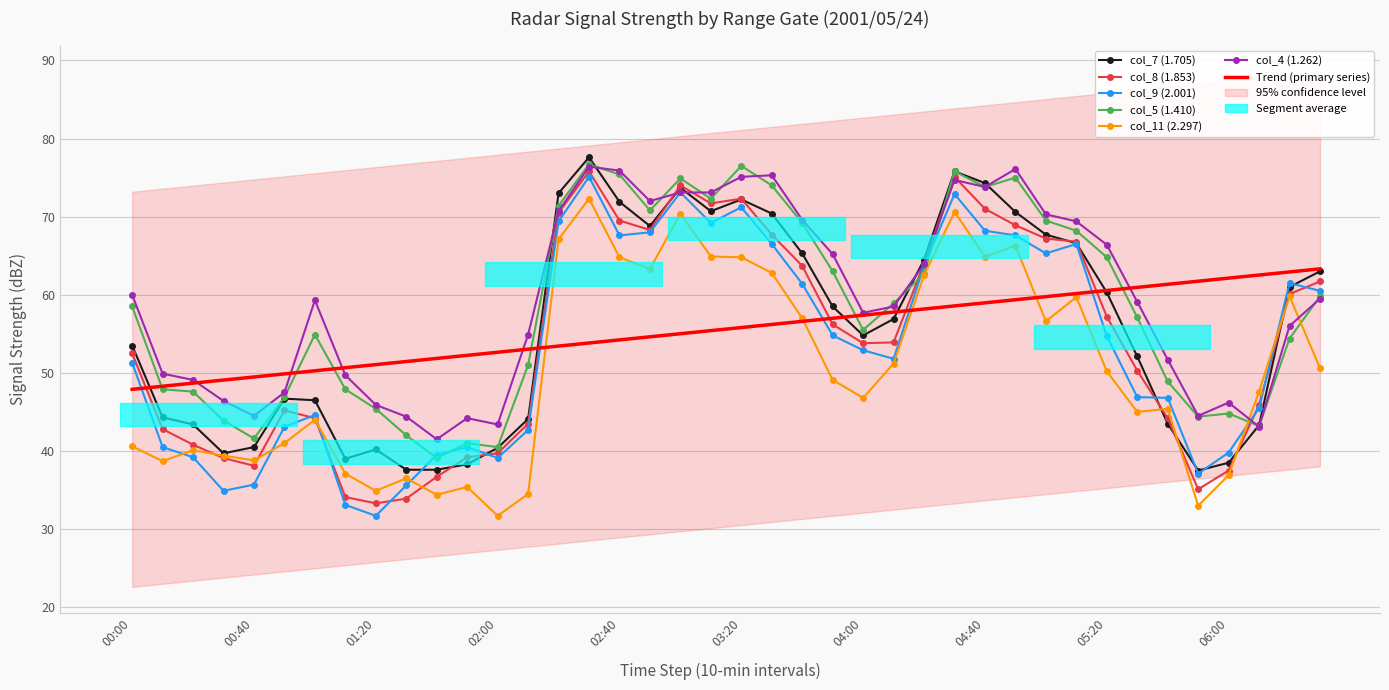

What are all the series names shown in the legend?

col_7 (1.705), col_8 (1.853), col_9 (2.001), col_5 (1.410), col_11 (2.297), col_4 (1.262)